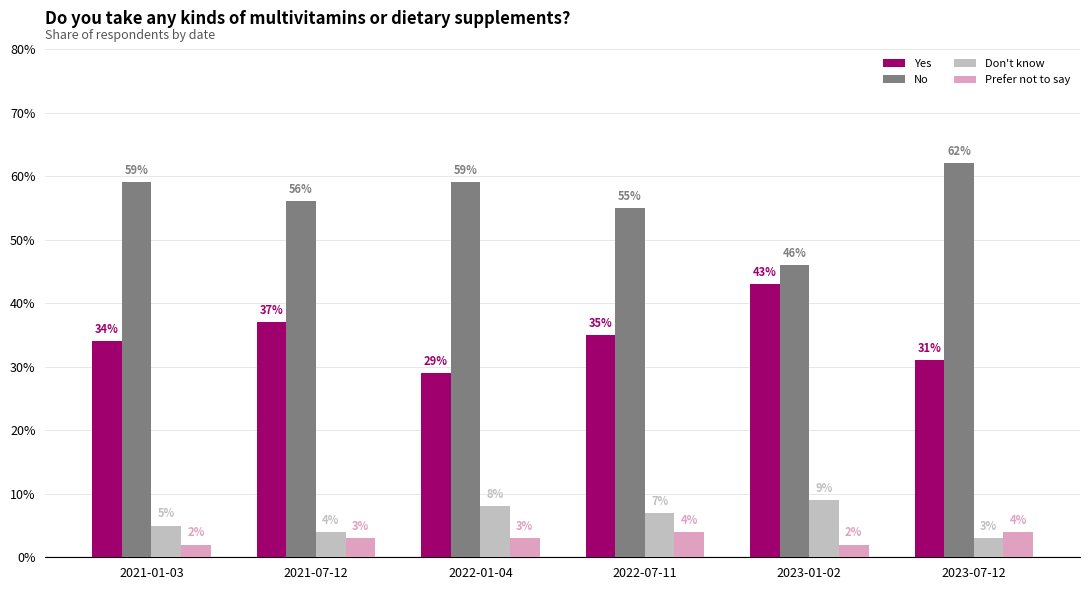

Rank the series by their maximum value, from highest to lowest.

No, Yes, Don't know, Prefer not to say